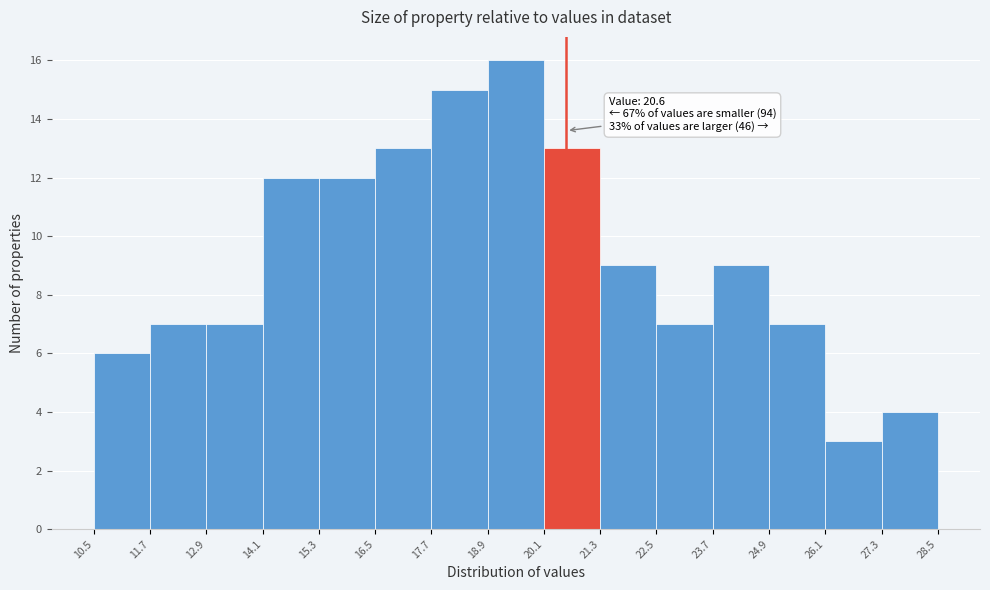

Which range on the x-axis has the tallest bar?

18.9 to 20.1